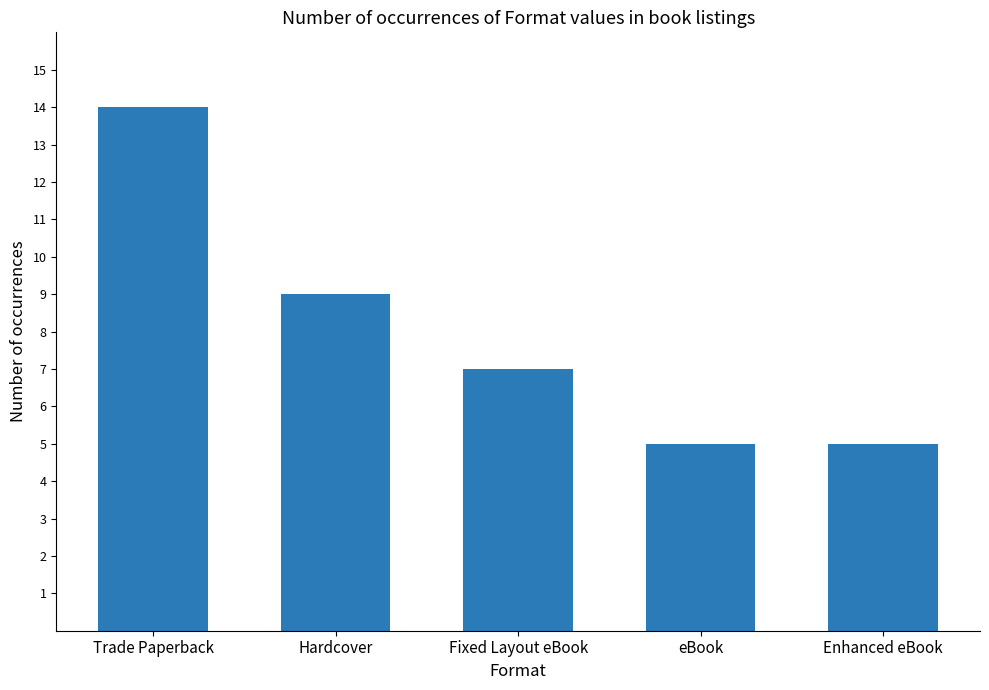

The value at Hardcover is 13. True or false?

False